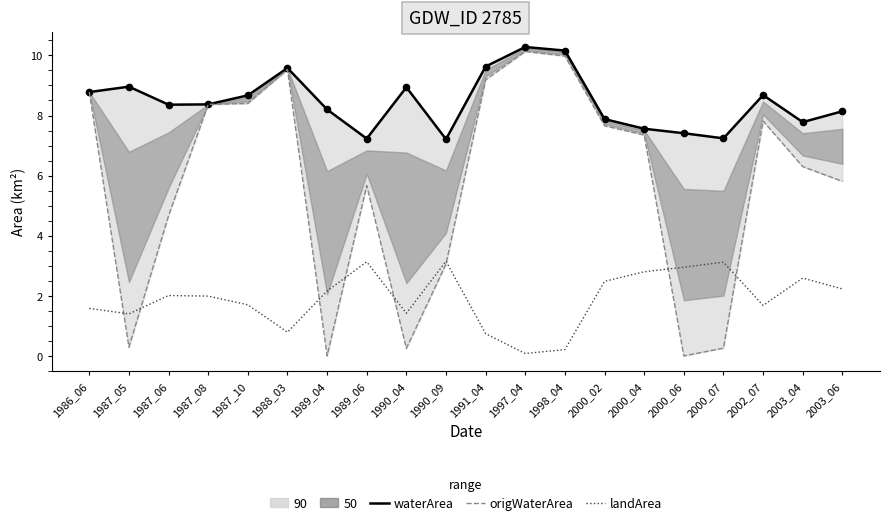

How many lines are shown in the chart?

3